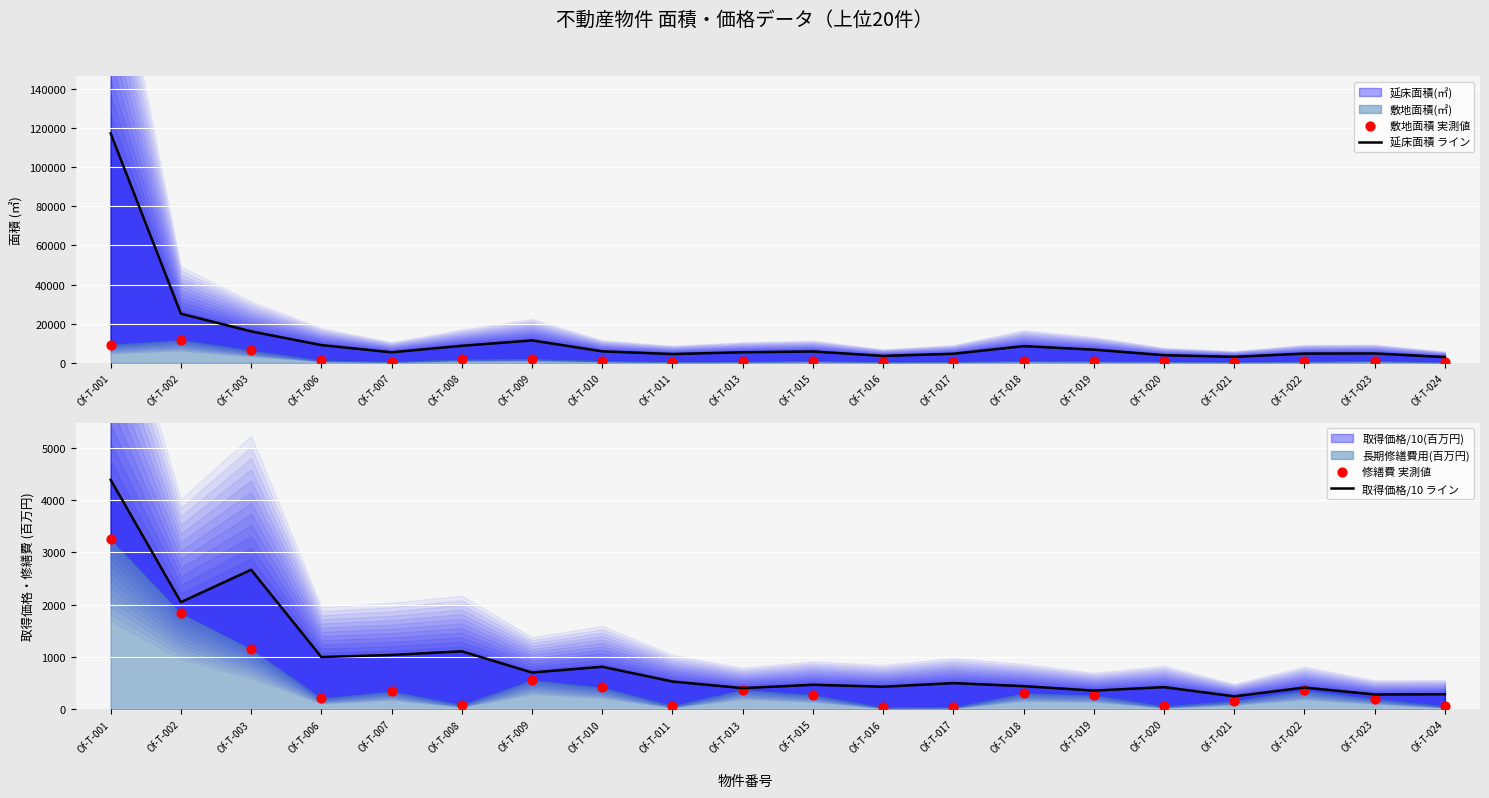

What is the total value across all series at Of-T-011?

5631.1